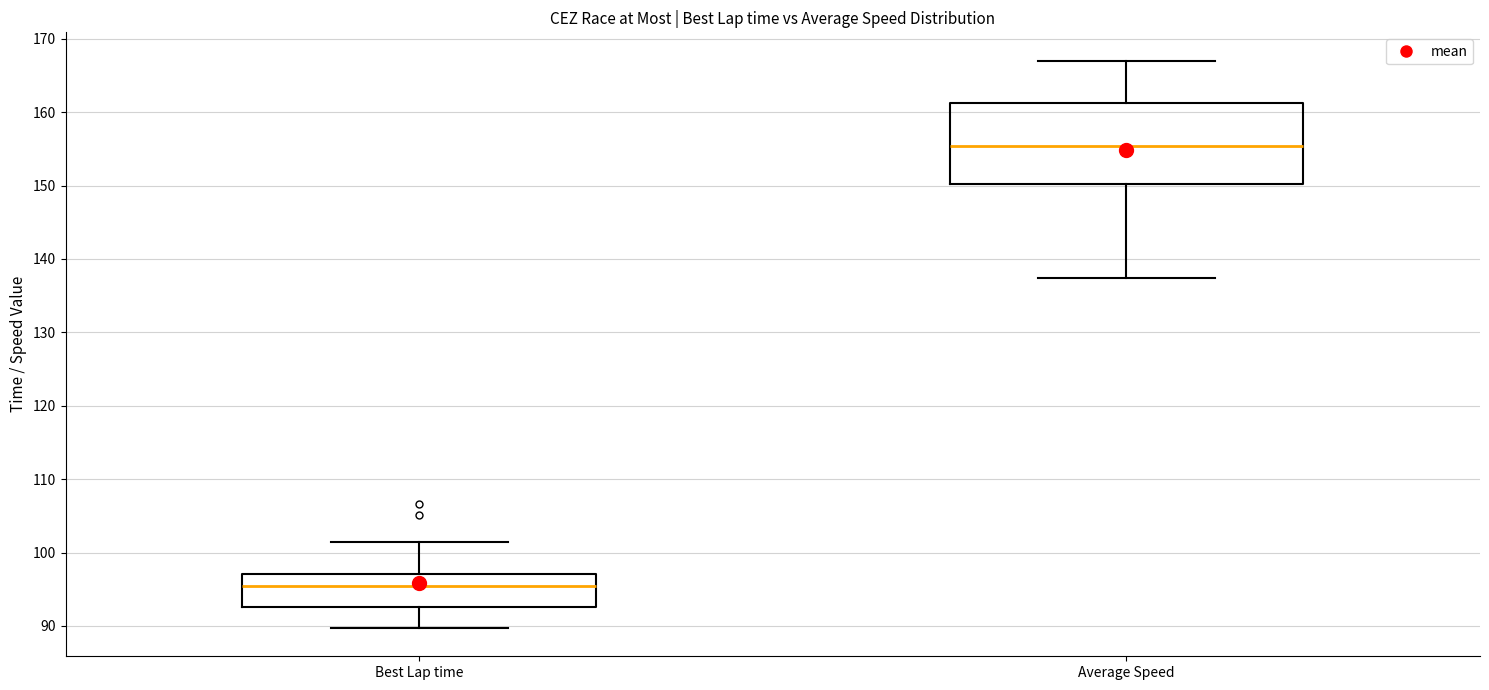

Comparing the boxes themselves (not the whiskers), which one is the tallest?

Average Speed